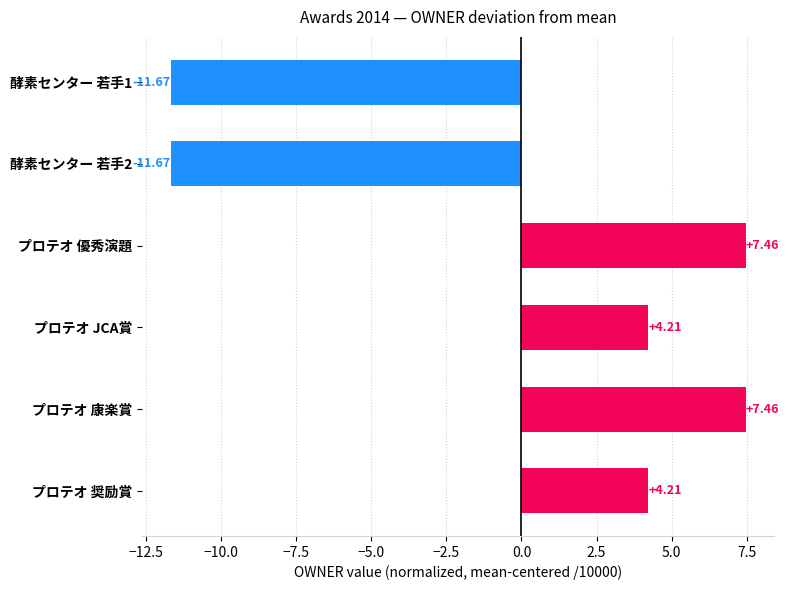

What is the change in value from 酵素センター 若手1 to プロテオ 奨励賞?

+15.9